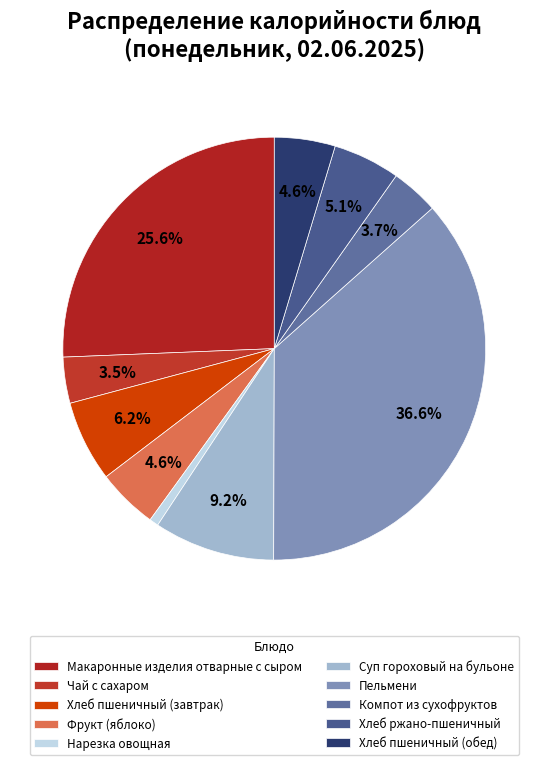

To the nearest percent, what is the difference between the Компот из сухофруктов and Фрукт (яблоко) slice percentages?

1%